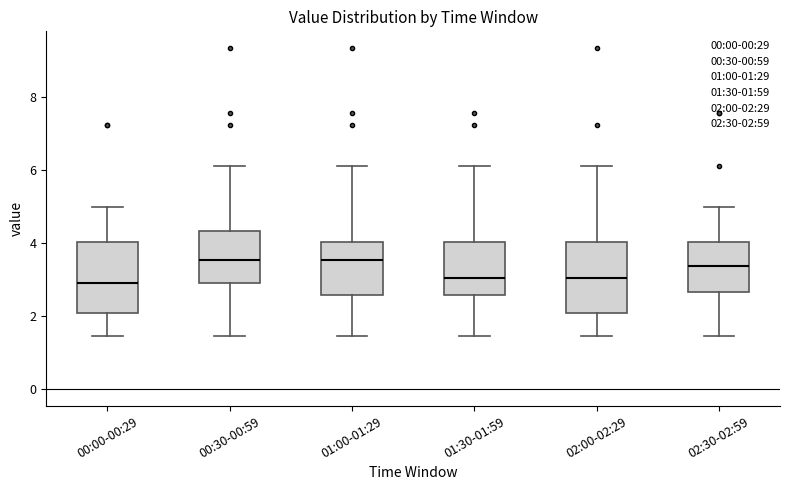

Reading left to right, transcribe this box plot: for each box, give where its median line is, the range the box spans, and where its two whiskers end, as read against the y-axis. The values are not printed on the chart, so give them approximately, as read against the axis.

00:00-00:29: median 2.8, box 2.0 to 4.0, whiskers 1.4 to 5.0
00:30-00:59: median 3.6, box 2.8 to 4.4, whiskers 1.4 to 6.2
01:00-01:29: median 3.6, box 2.6 to 4.0, whiskers 1.4 to 6.2
01:30-01:59: median 3.0, box 2.6 to 4.0, whiskers 1.4 to 6.2
02:00-02:29: median 3.0, box 2.0 to 4.0, whiskers 1.4 to 6.2
02:30-02:59: median 3.4, box 2.6 to 4.0, whiskers 1.4 to 5.0